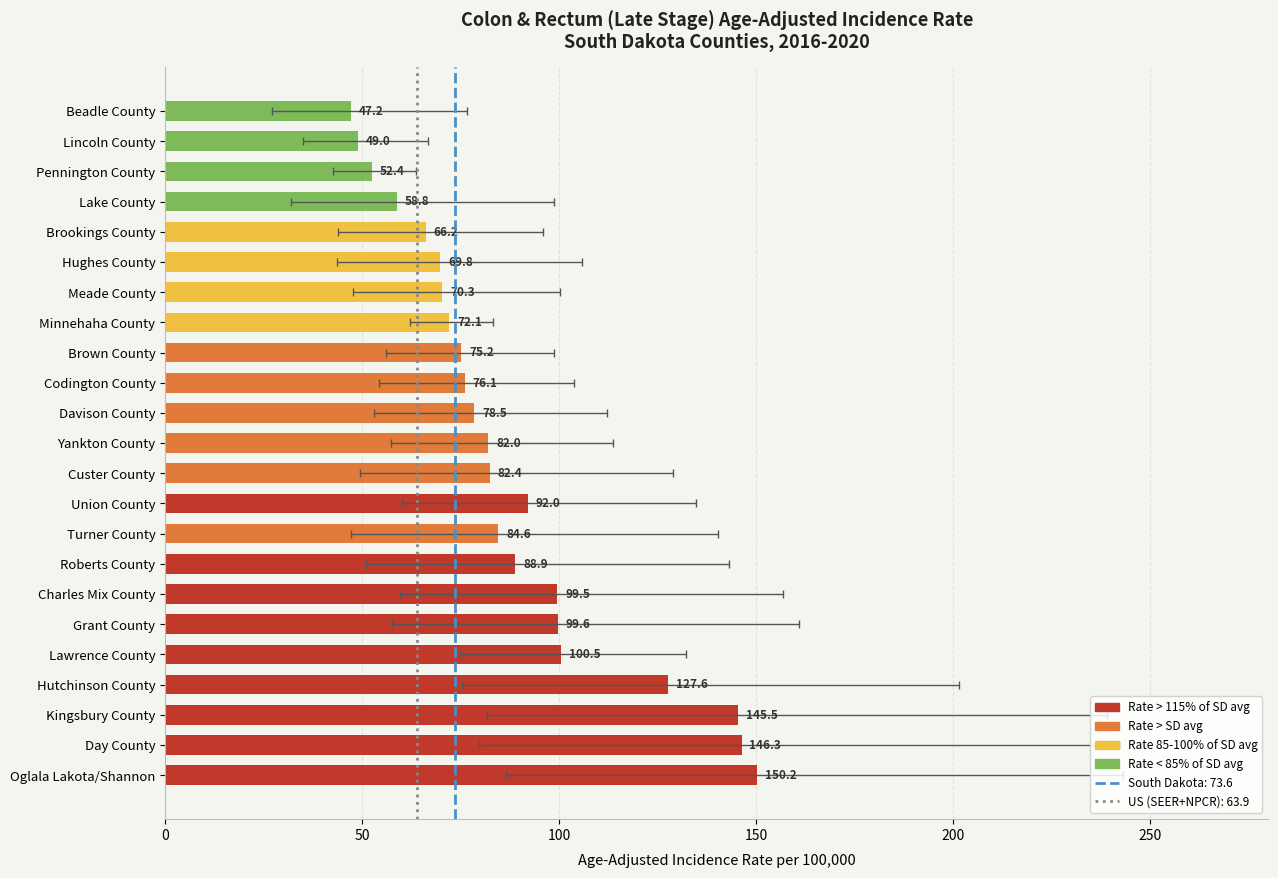

What is the value of the 11th bar from the left?

82.4